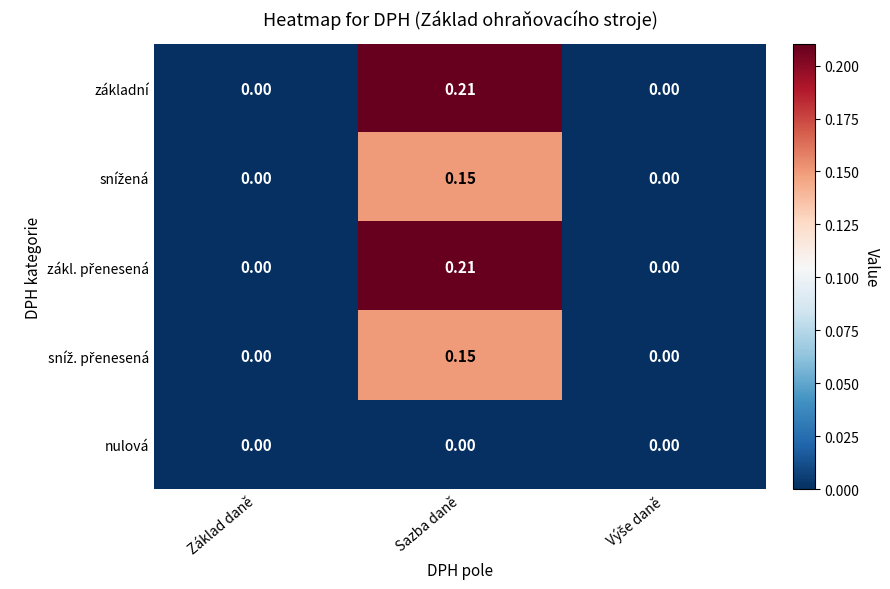

Which label corresponds to the largest value in the chart?

Sazba daně